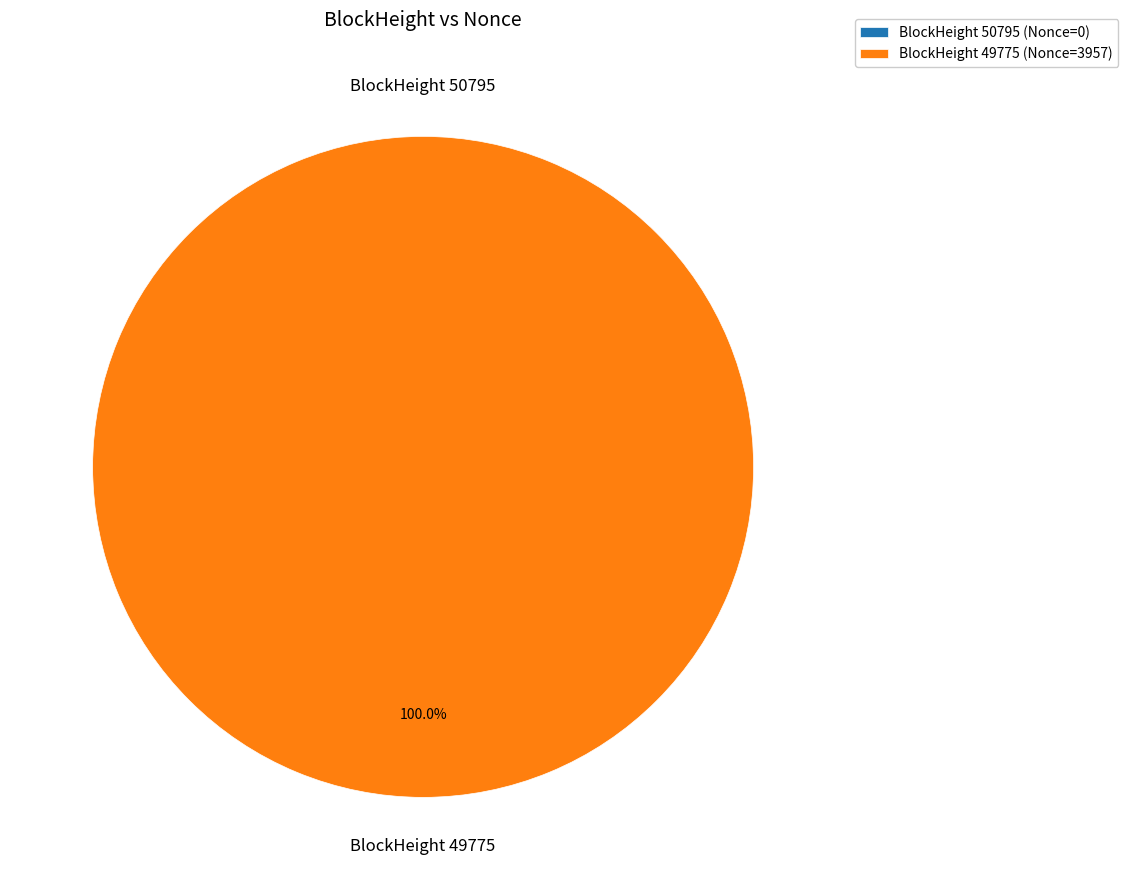

To the nearest percent, what percentage of the pie is 49775?

100%